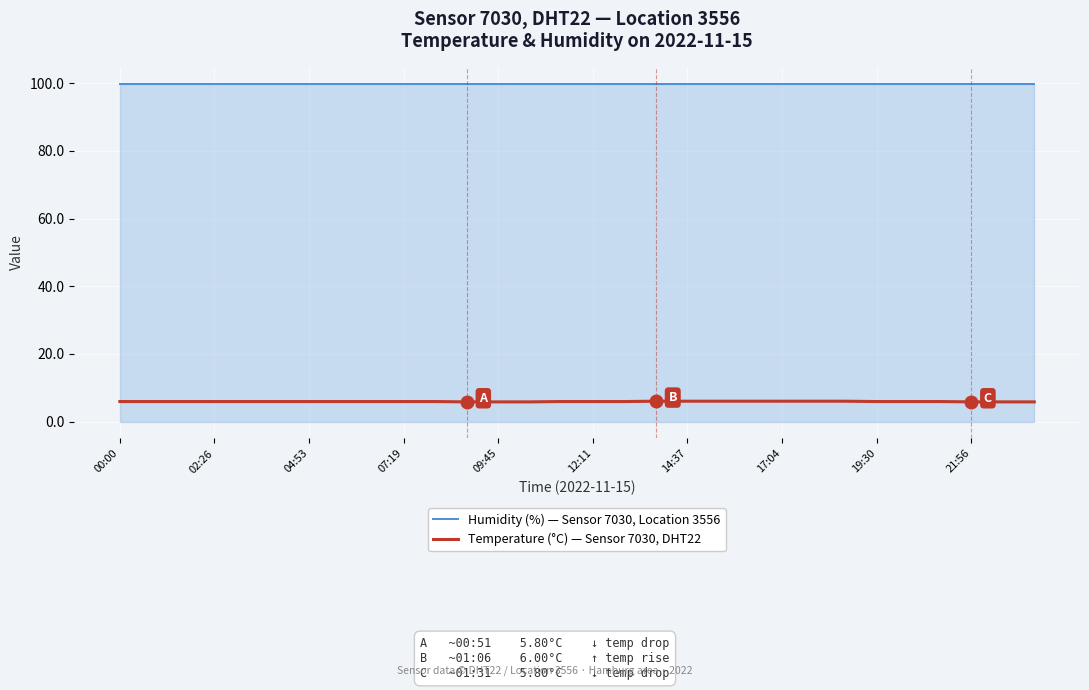

Which series has the largest total across all categories?

Humidity (%) — Sensor 7030, Location 3556